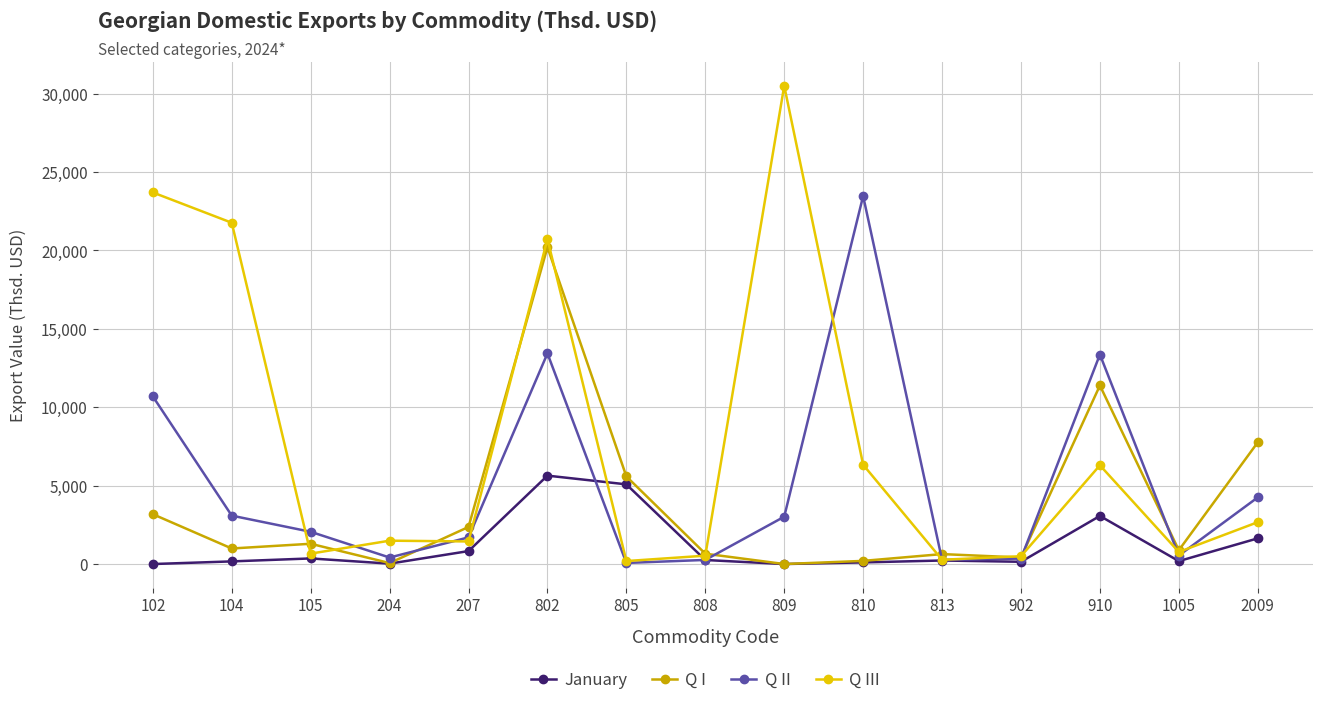

List the series in order of their peak value, lowest first.

January, Q I, Q II, Q III